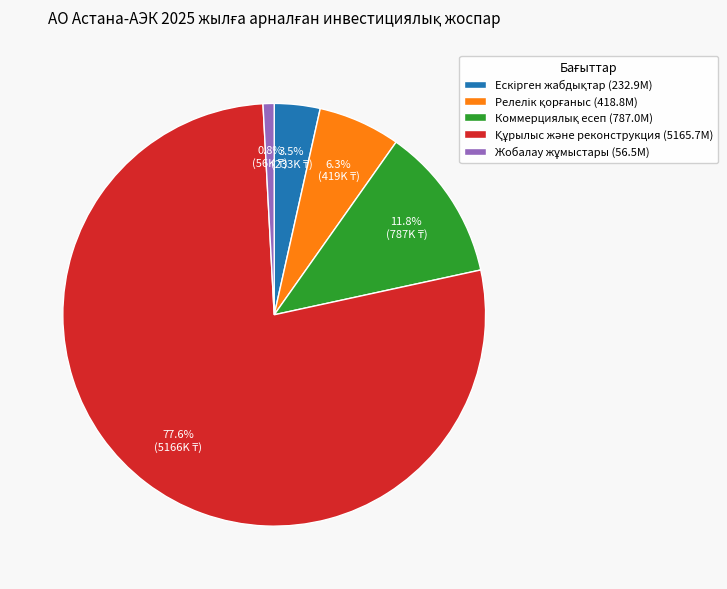

Is there any slice that represents more than half of the pie?

Yes